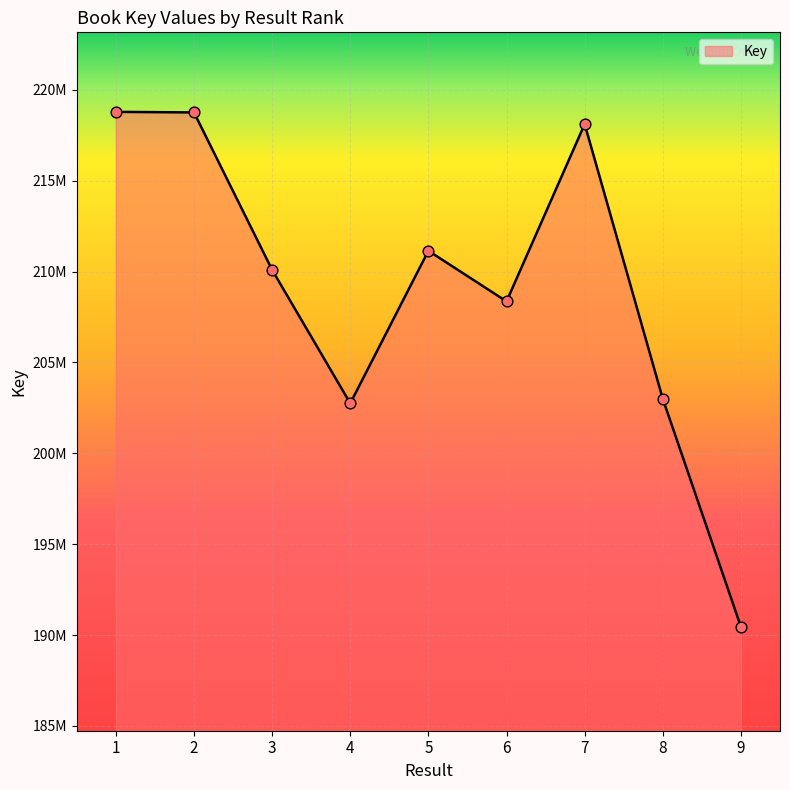

What is the change in value from 2 to 5?

-7613122